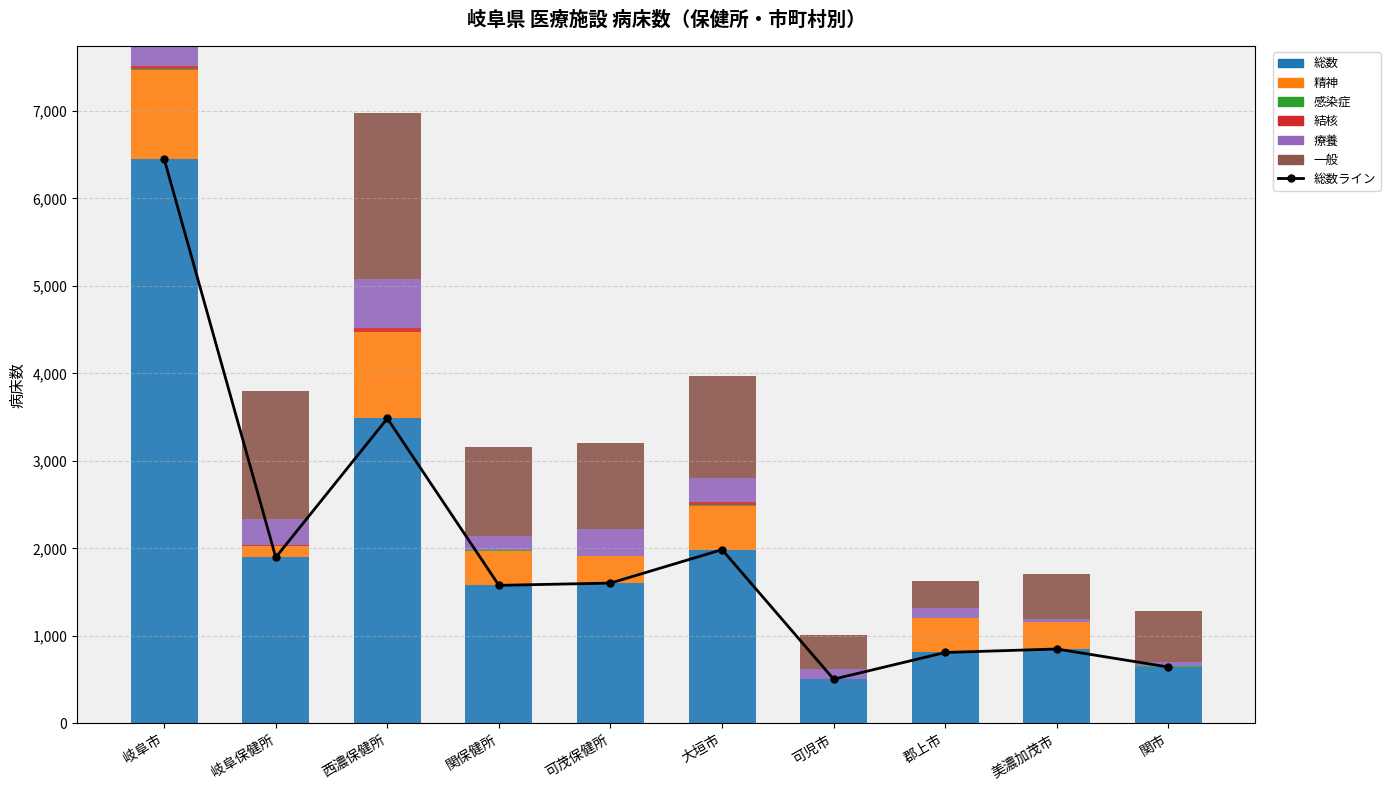

List the series in order of their peak value, lowest first.

感染症, 結核, 精神, 療養, 一般, 総数